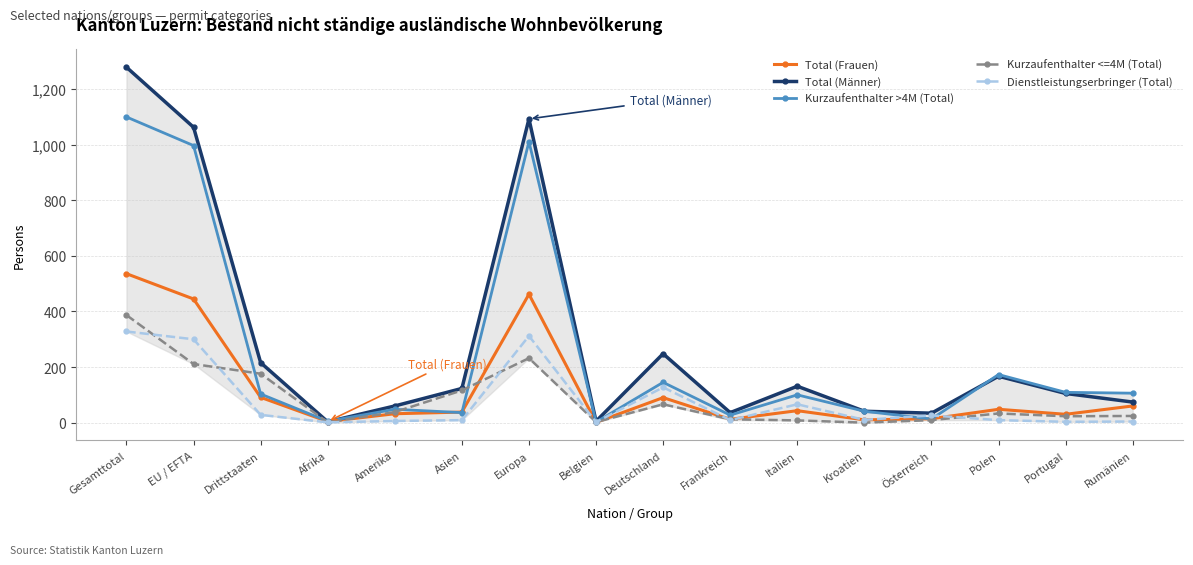

True or false: Kurzaufenthalter >4M (Total) has more than 0 points higher than both neighbors.

True